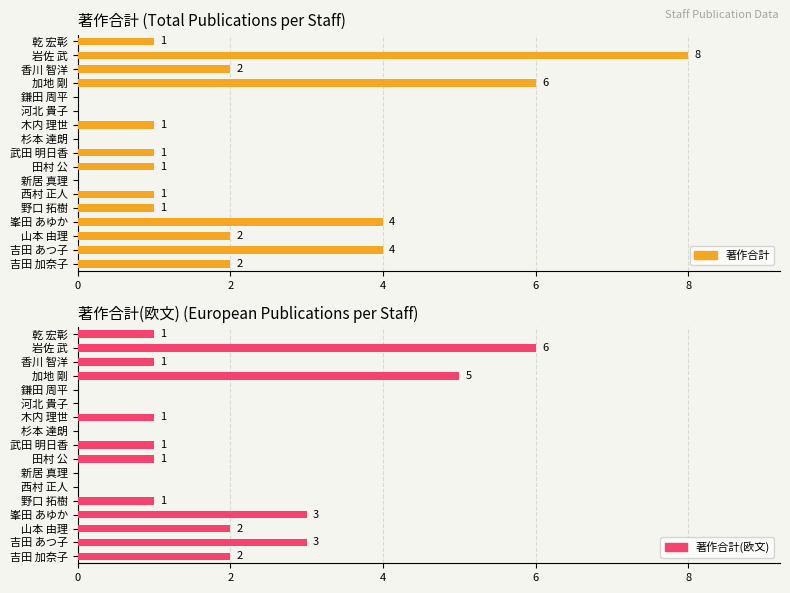

At 武田 明日香, list the series in order from smallest to largest.

著作合計, 著作合計(欧文)